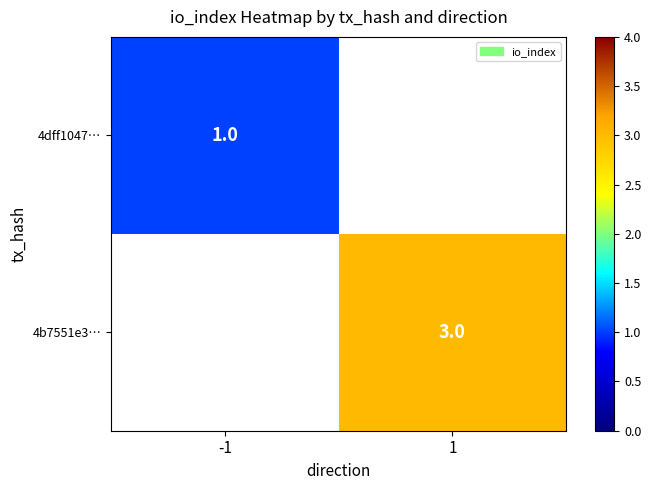

Is it true that 4b7551e3… equals 1 at 1?

False